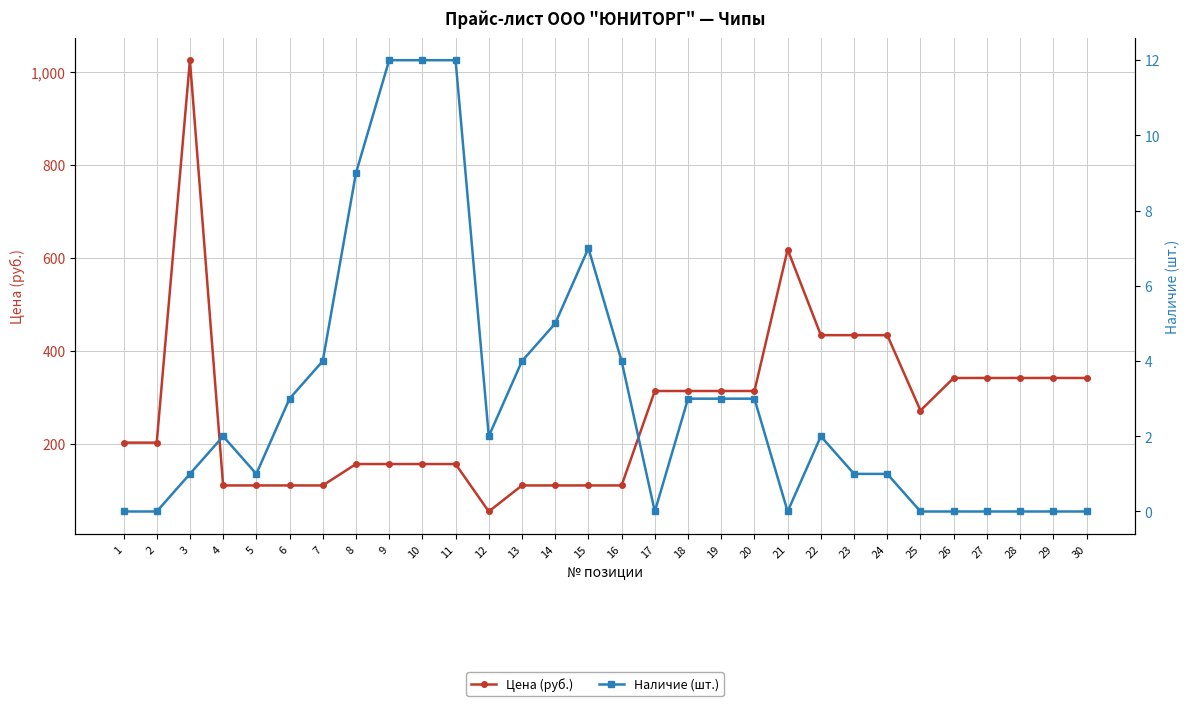

Where is the first local maximum for Наличие (шт.)?

4